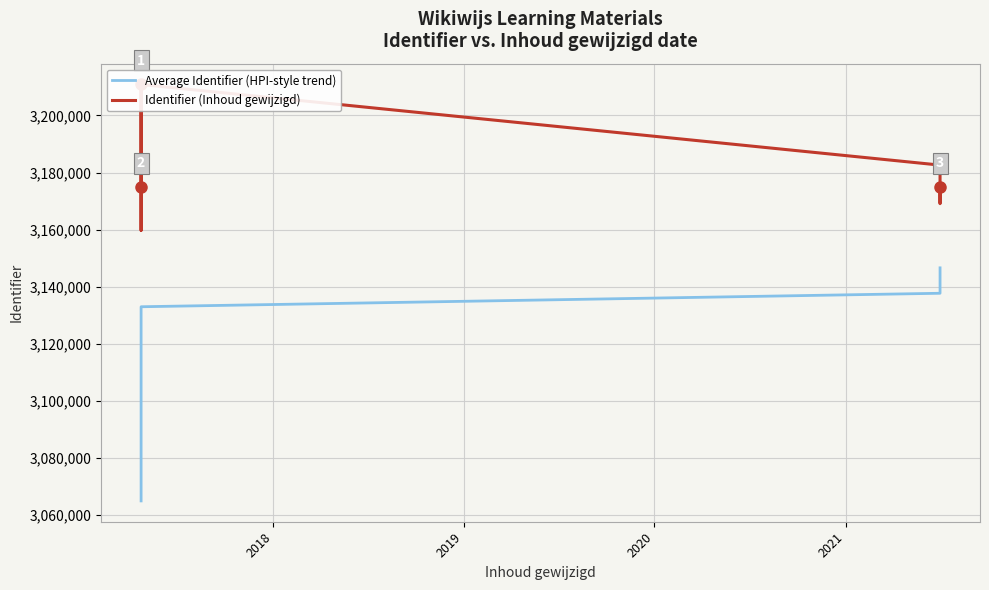

The value of Identifier (Inhoud gewijzigd) at 8 is 5610955.1. True or false?

False